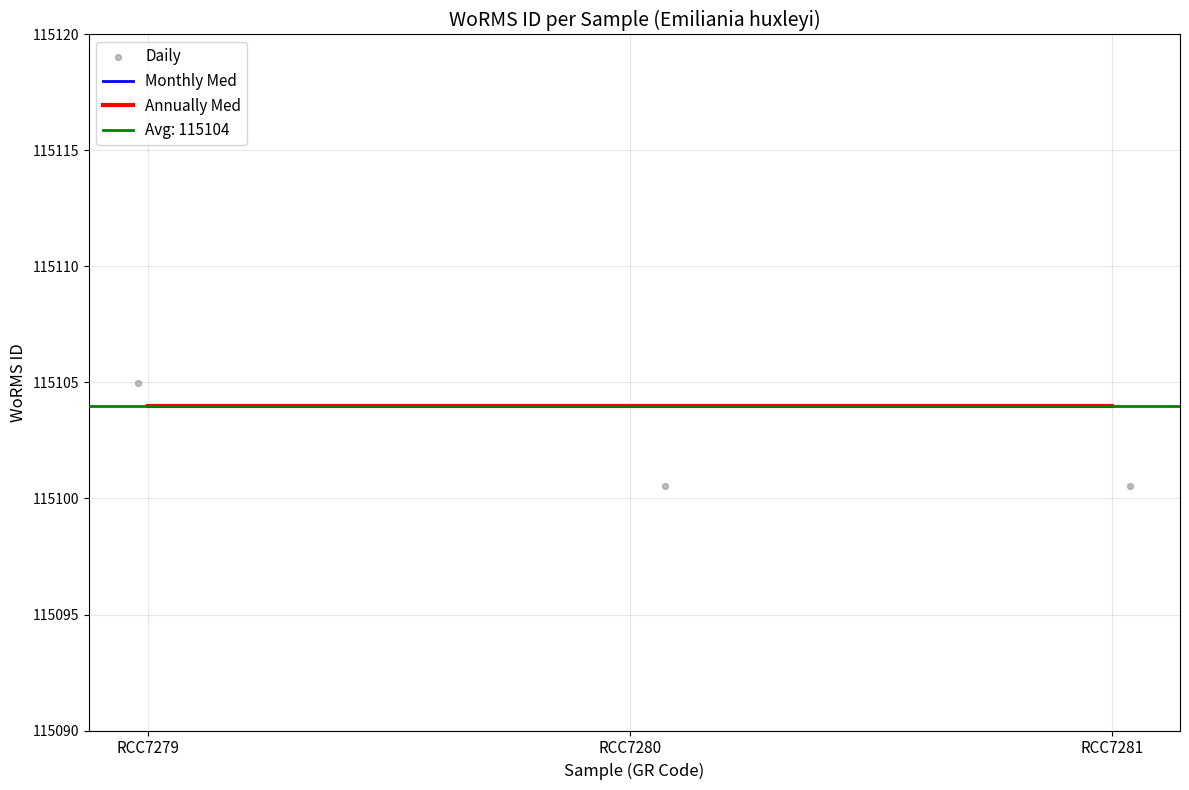

Is the value of Monthly Med at RCC7281 greater than the value of Annually Med at RCC7280?

No